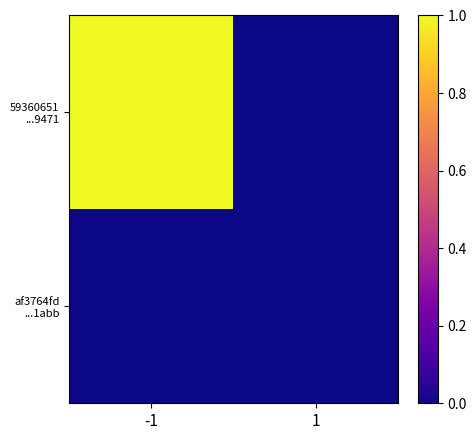

Which series has the largest total across all categories?

59360651 ...9471